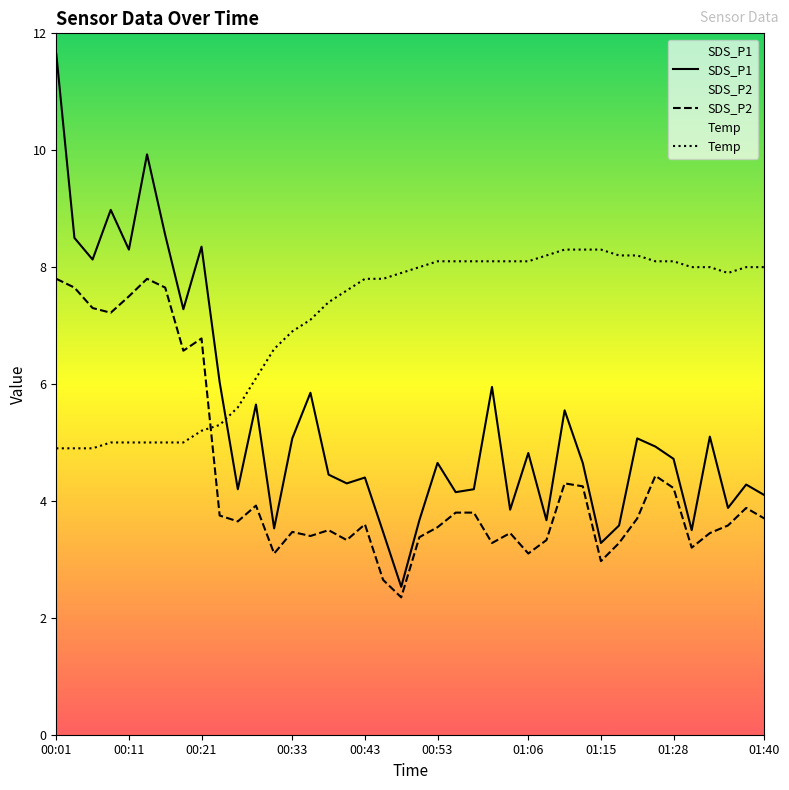

The Temp series shows 4.8 at 16. True or false?

False